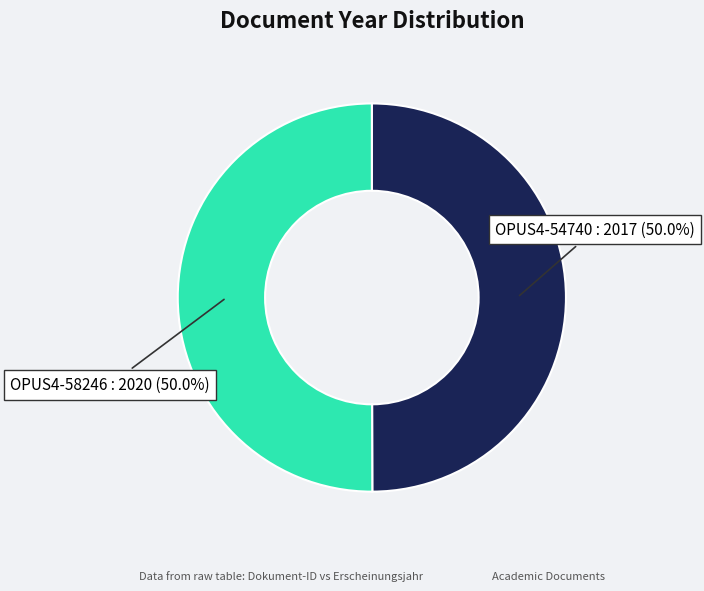

What portion of the pie excludes OPUS4-54740?

50.0%